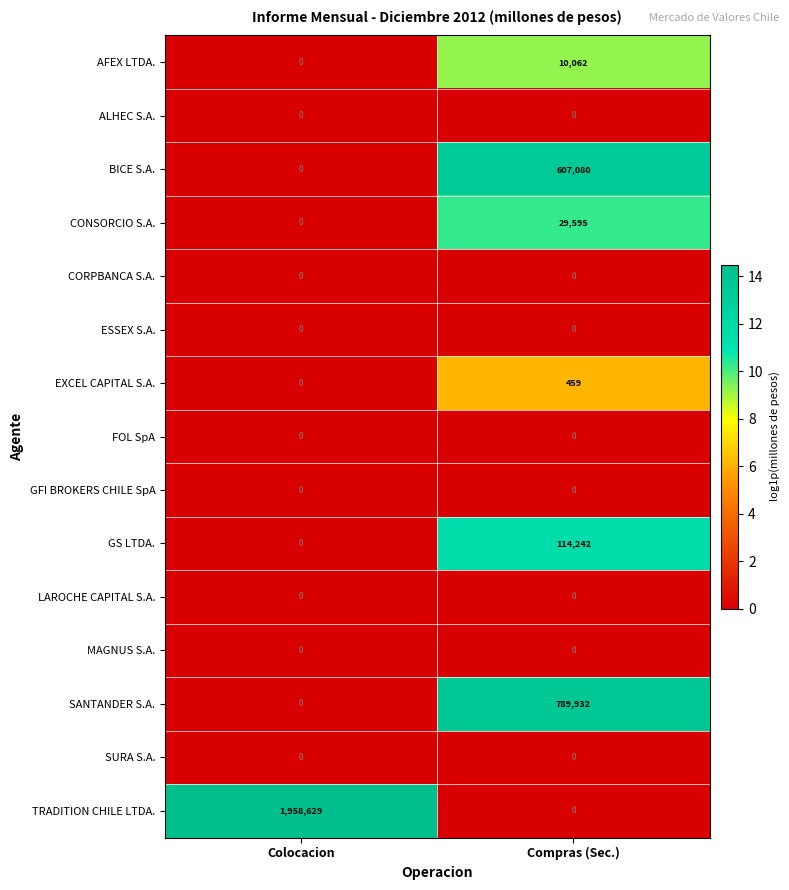

At which label does TRADITION CHILE LTDA. reach its minimum?

Compras (Sec.)